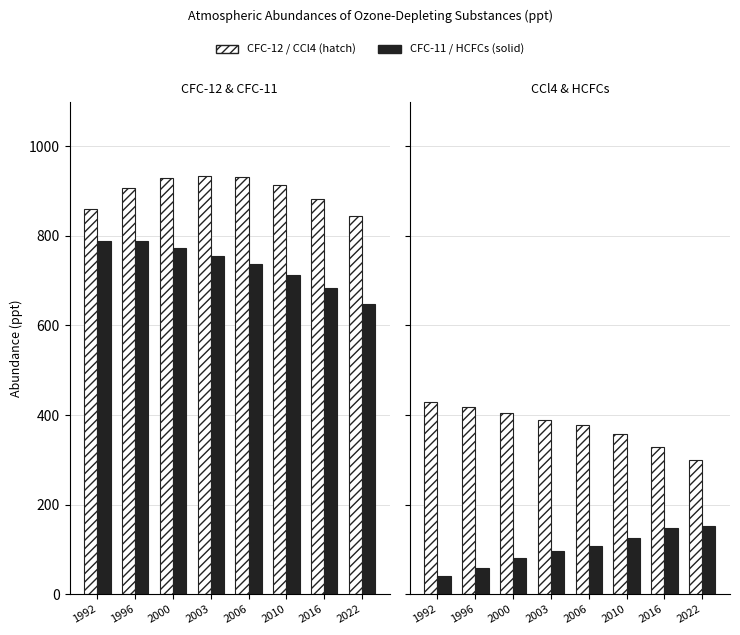

What is the maximum value shown in the chart?

934